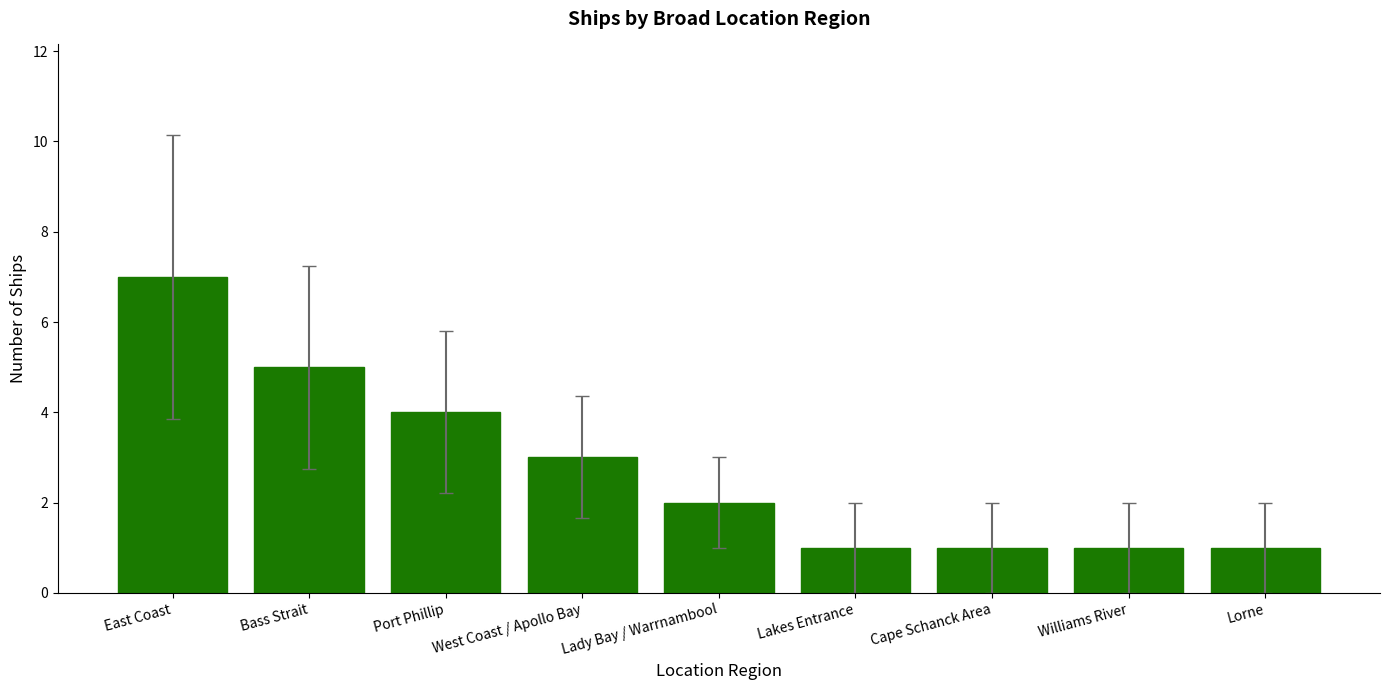

How many categories are shown in the chart?

9